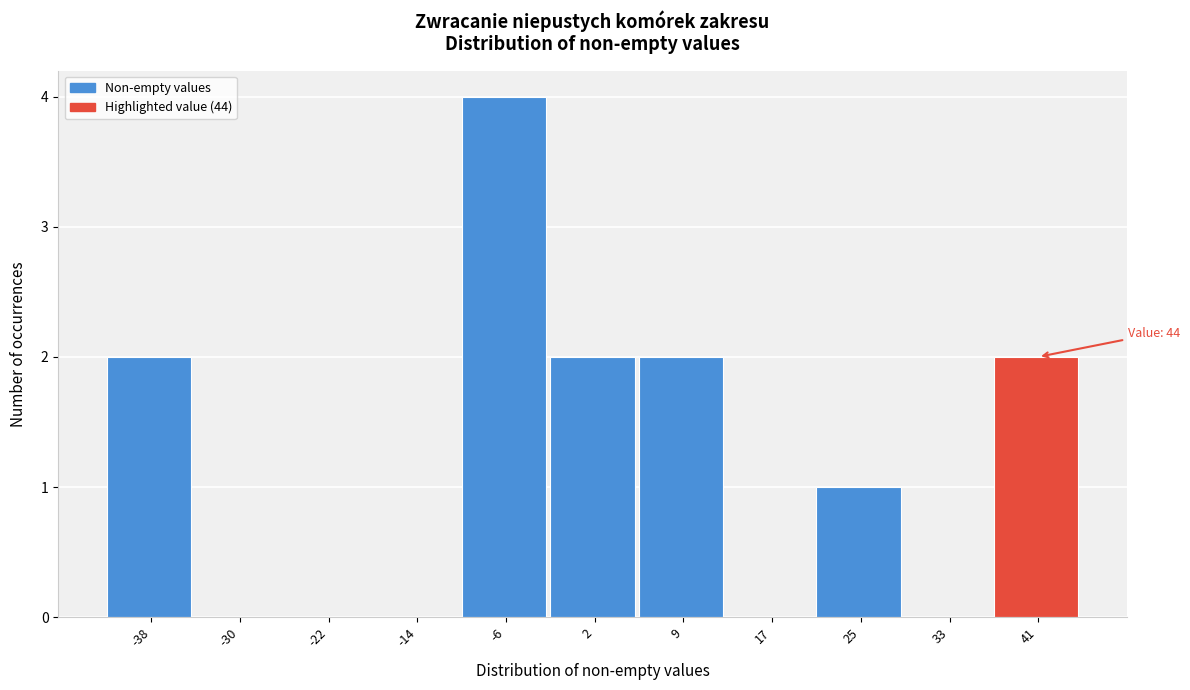

Reading left to right, transcribe all the data shown in this chart.

-38=2	-30=0	-22=0	-14=0	-6=4	2=2	9=2	17=0	25=1	33=0	41=2